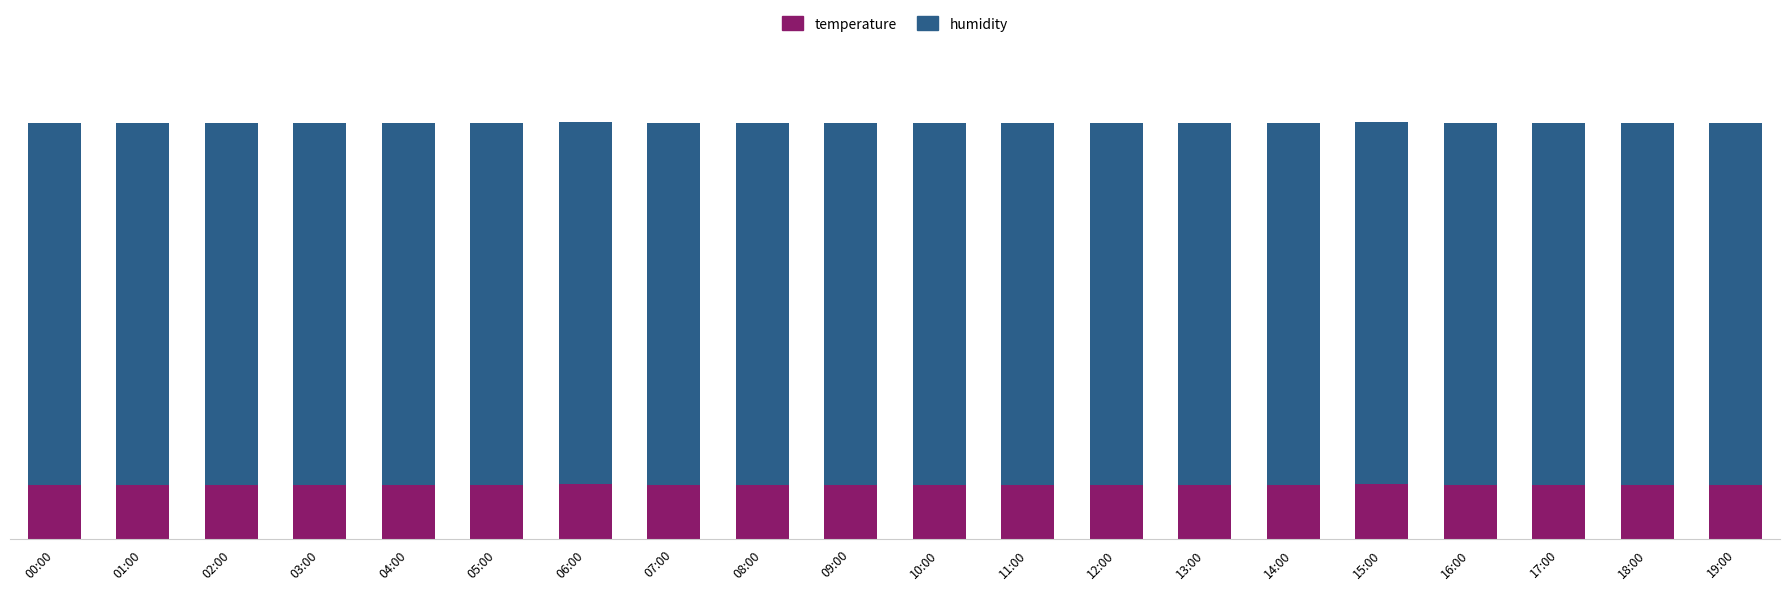

What are all the series names shown in the legend?

temperature, humidity